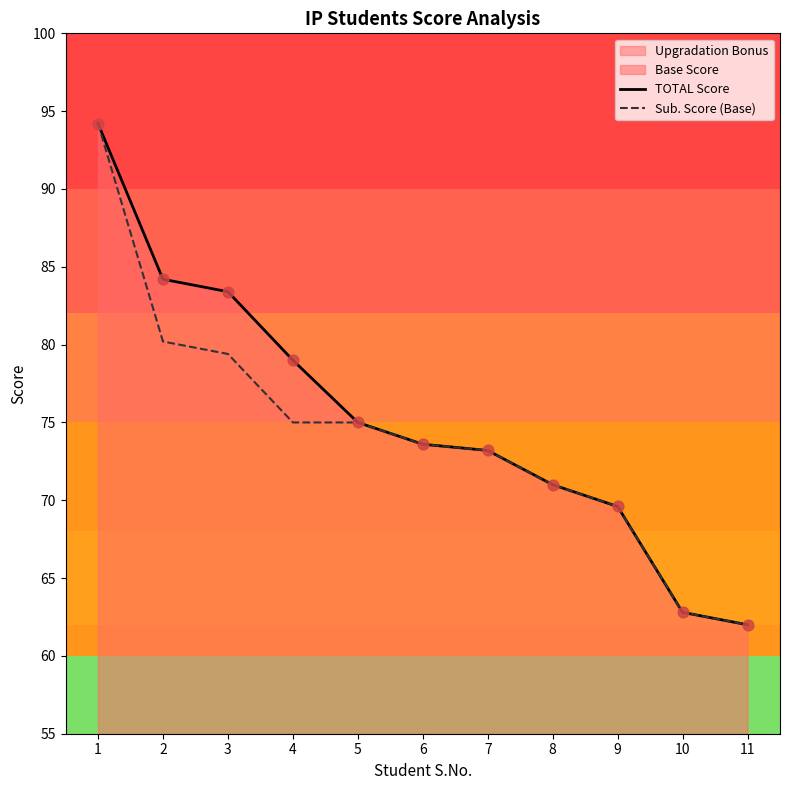

At how many categories does at least one series exceed 89?

1